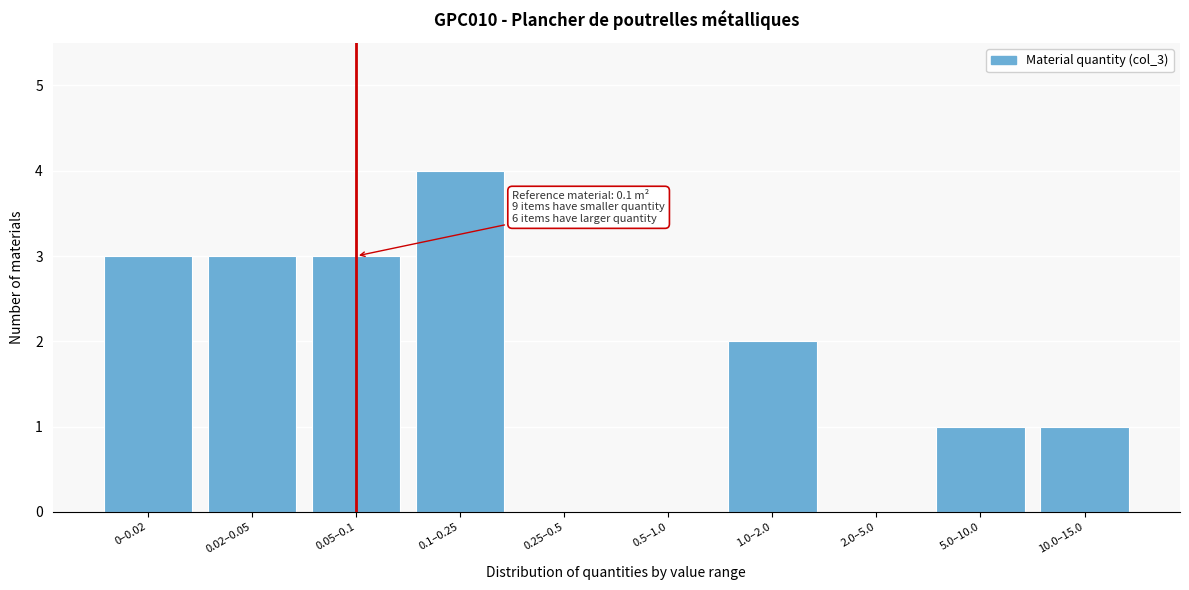

Reading left to right, transcribe all the data shown in this chart.

0–0.02=3	0.02–0.05=3	0.05–0.1=3	0.1–0.25=4	0.25–0.5=0	0.5–1.0=0	1.0–2.0=2	2.0–5.0=0	5.0–10.0=1	10.0–15.0=1